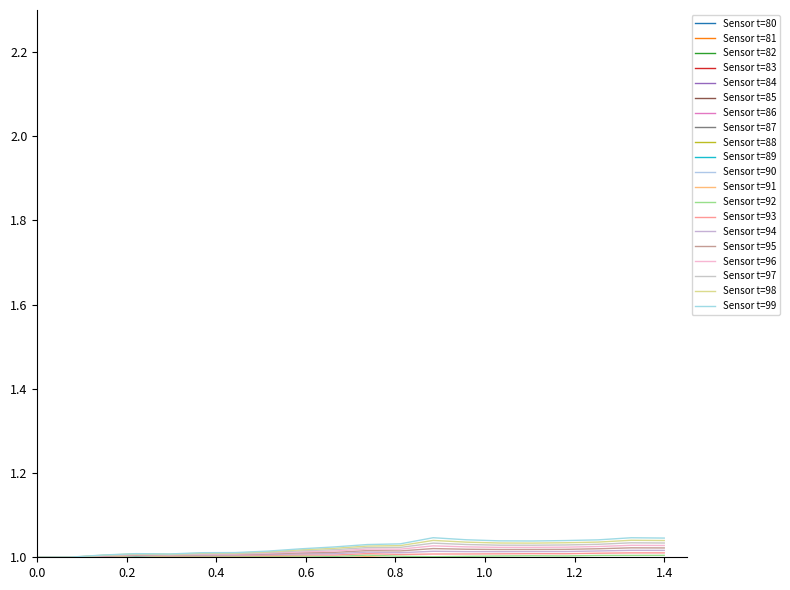

What is the approximate value of temperature at 0.2?

1.0